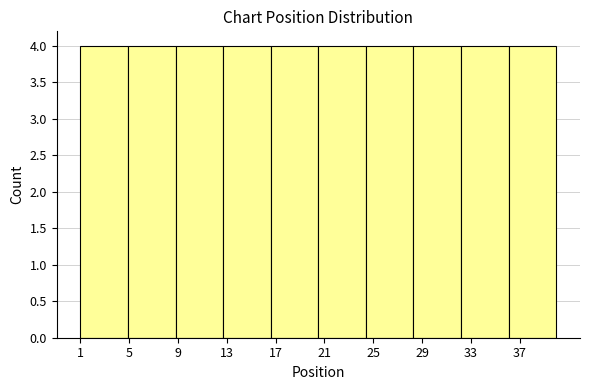

Reading left to right, transcribe this chart: for each bar, give the range it covers on the x-axis and its height. Neither the bar edges nor the heights are printed on the chart, so give them approximately, as read against the axes.

1.0 to 4.9: 4
4.9 to 8.8: 4
8.8 to 12.7: 4
12.7 to 16.6: 4
16.6 to 20.5: 4
20.5 to 24.4: 4
24.4 to 28.3: 4
28.3 to 32.2: 4
32.2 to 36.1: 4
36.1 to 40.0: 4